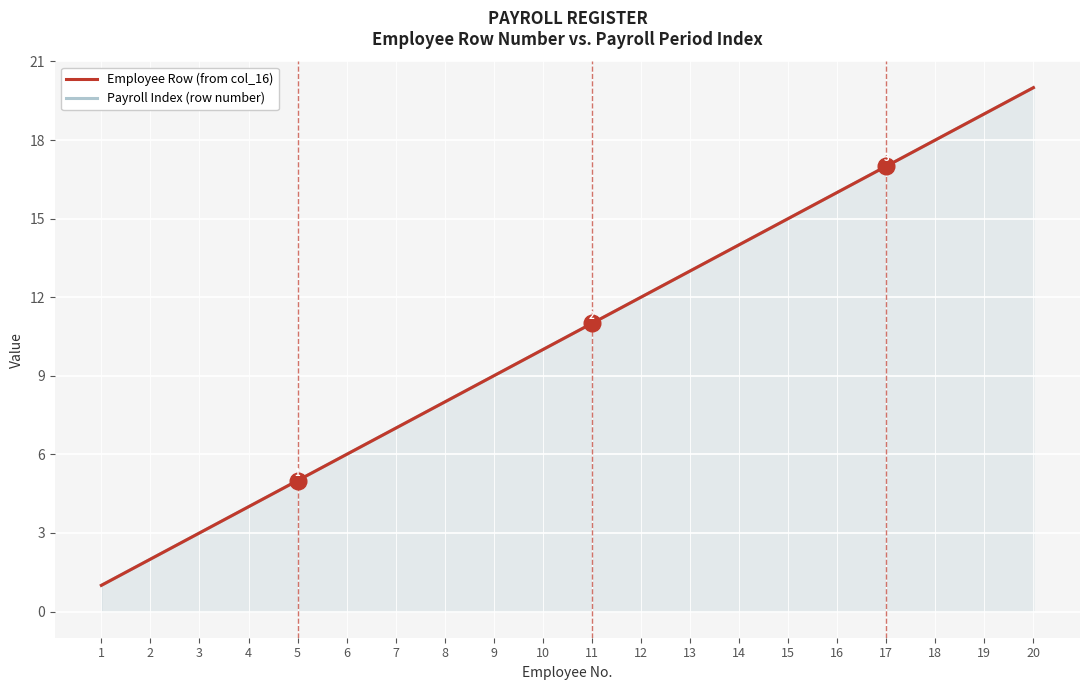

Reading left to right, extract all data points from this chart.

Employee Row: 1=1	2=2	3=3	4=4	5=5	6=6	7=7	8=8	9=9	10=10	11=11	12=12	13=13	14=14	15=15	16=16	17=17	18=18	19=19	20=20
Payroll Index: 1=1	2=2	3=3	4=4	5=5	6=6	7=7	8=8	9=9	10=10	11=11	12=12	13=13	14=14	15=15	16=16	17=17	18=18	19=19	20=20